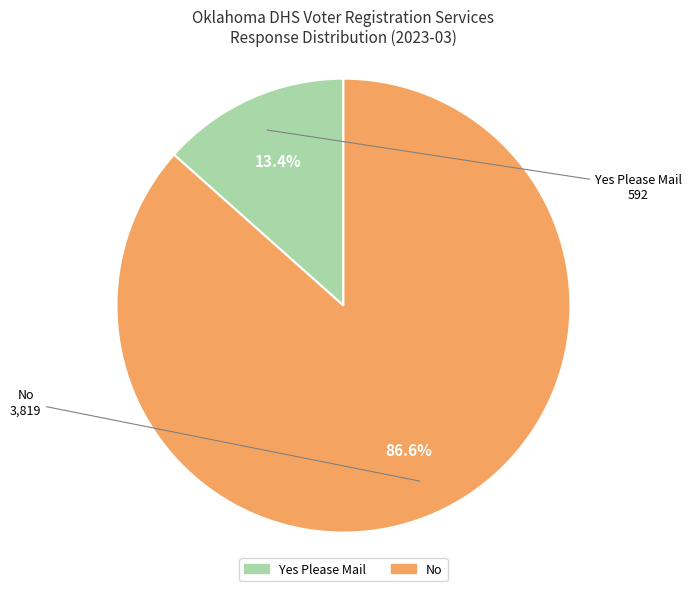

How many segments does this pie chart have?

2